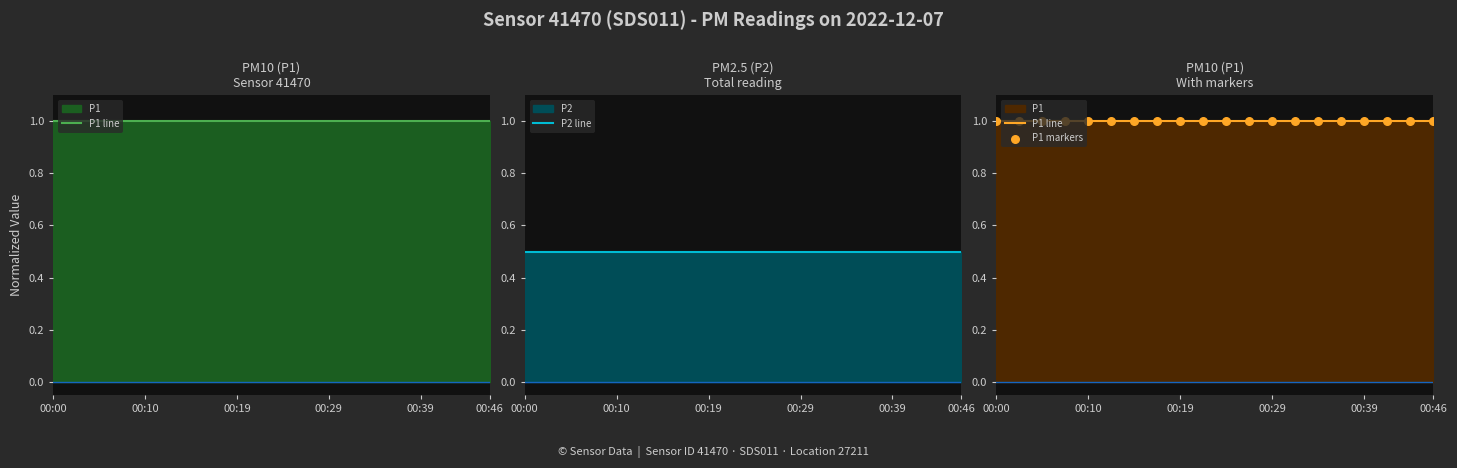

At which category is the sum across all series the highest?

00:00